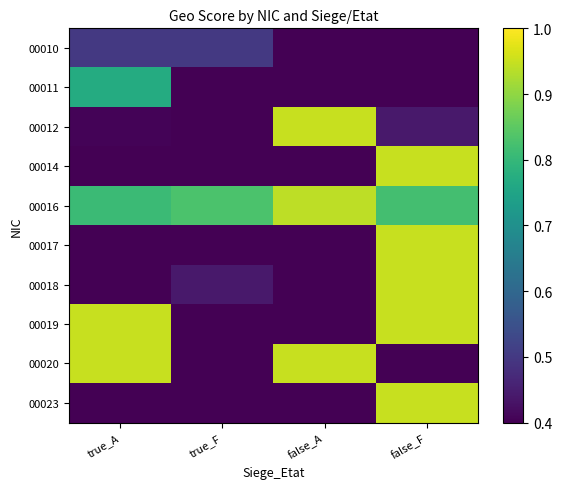

How many series are shown in this chart?

10